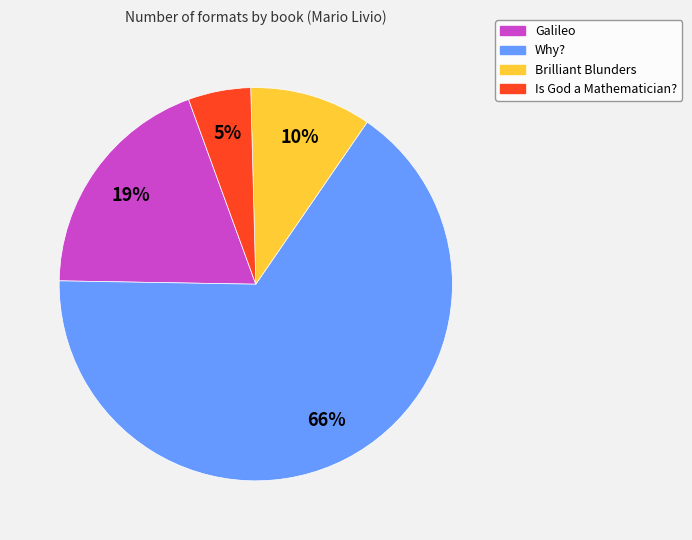

True or false: Galileo accounts for 19% of the total.

True